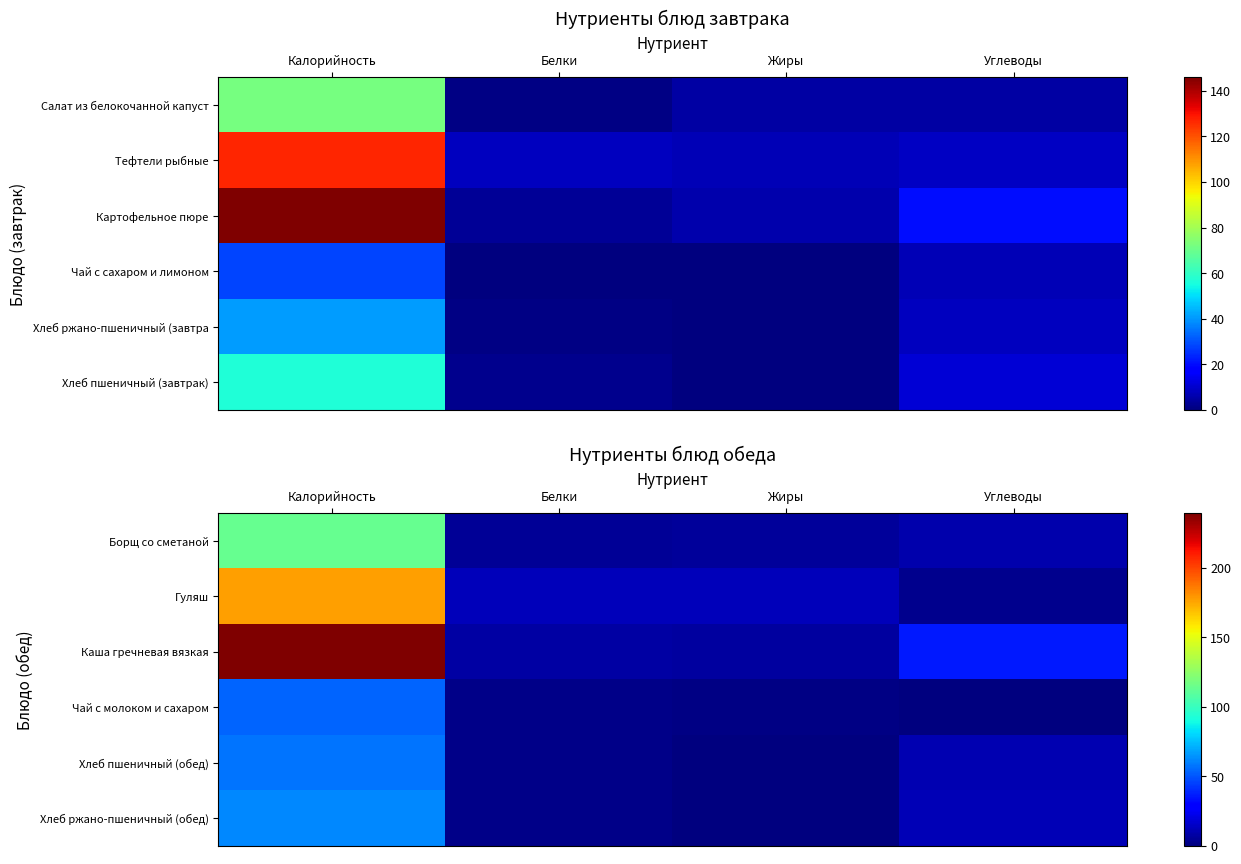

At which category does the chart reach its minimum across all series?

Углеводы